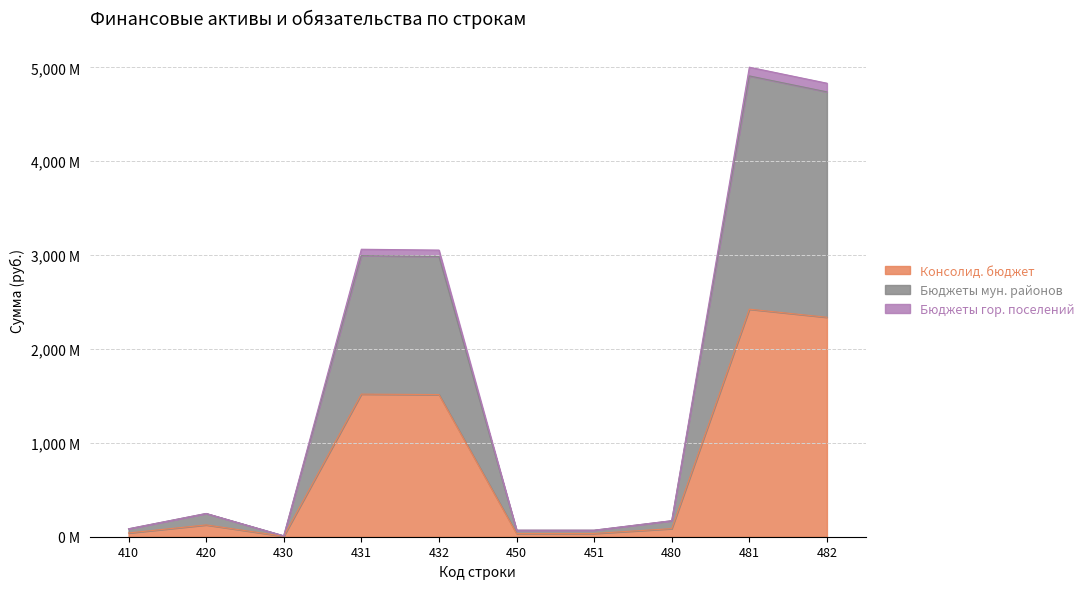

What is the maximum value shown in the chart?

5001.5